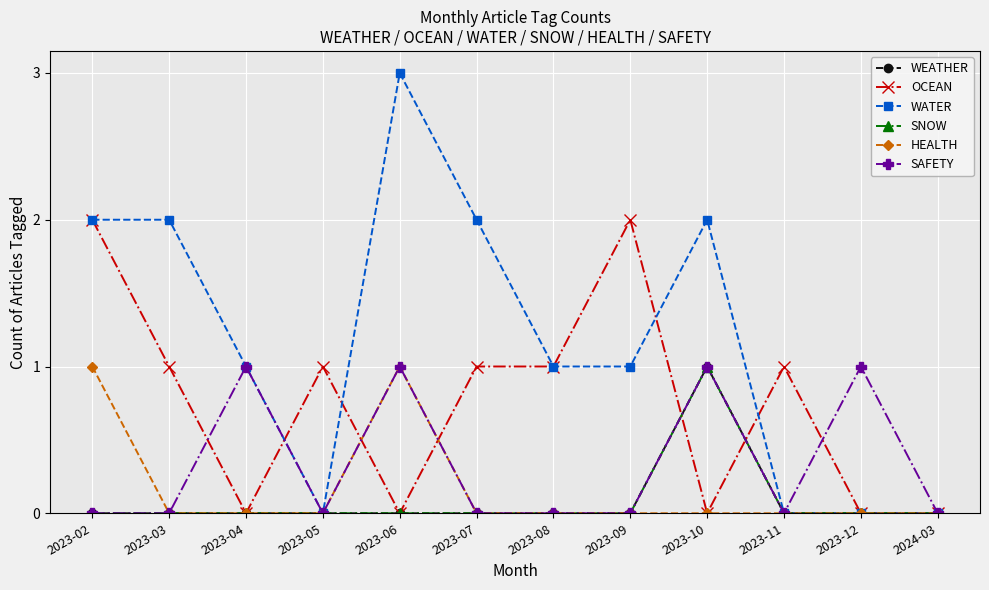

True or false: HEALTH has more than 0 interior local peaks.

True